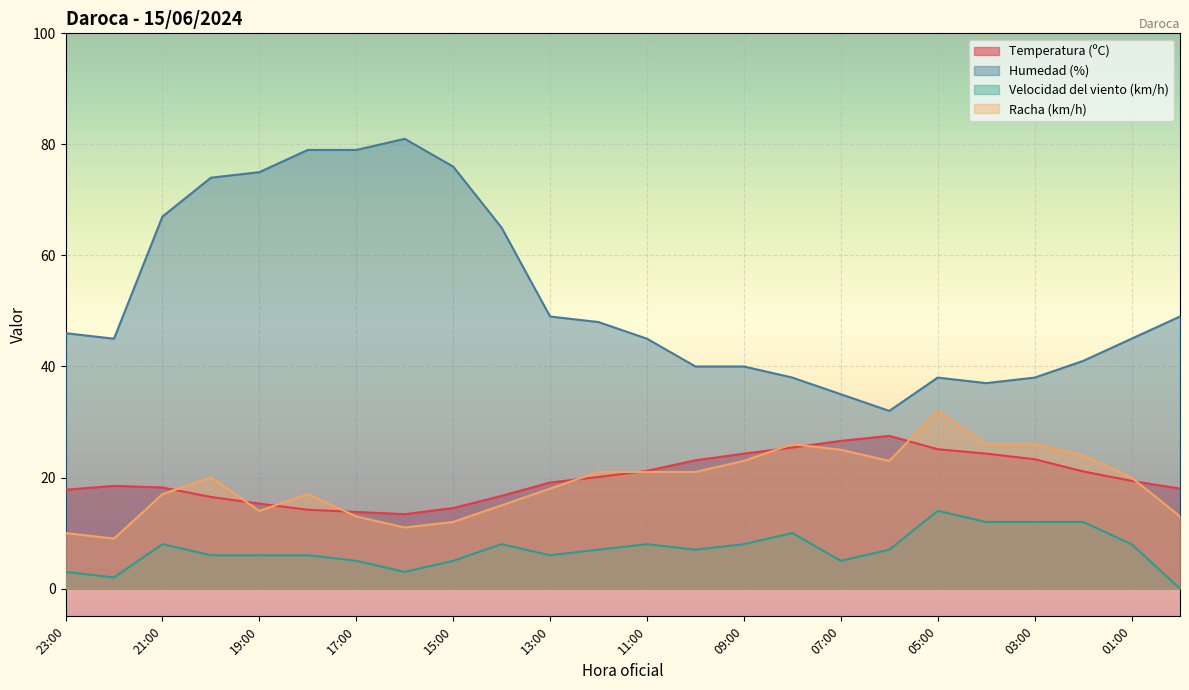

In Humedad (%), how many points are higher than both neighbors (excluding endpoints)?

2